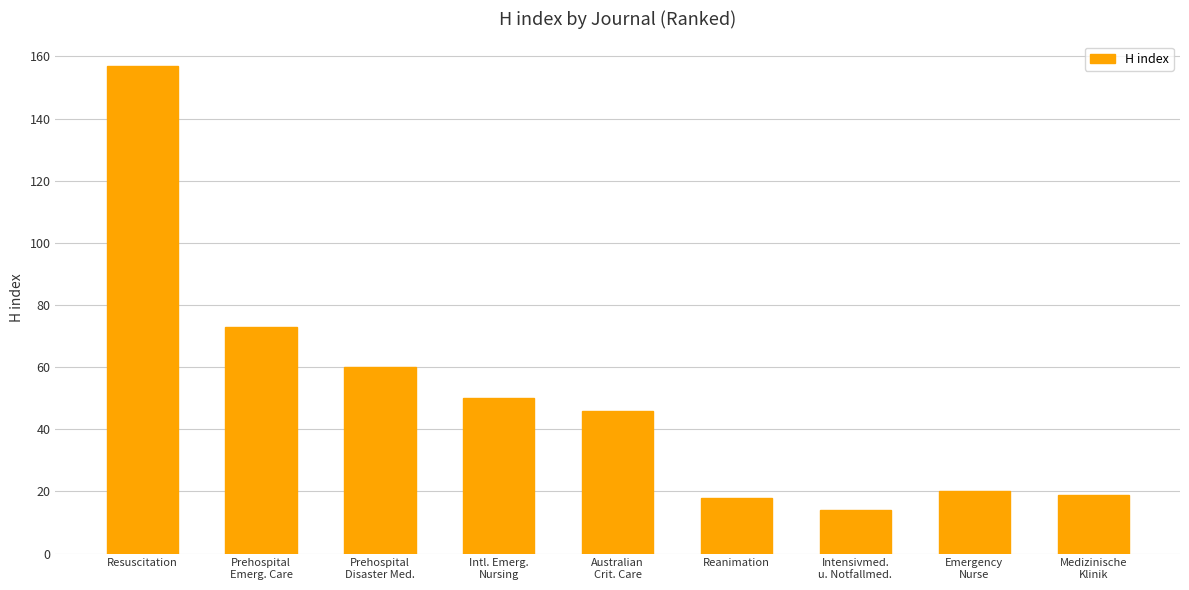

What is the difference between the maximum and minimum values?

143